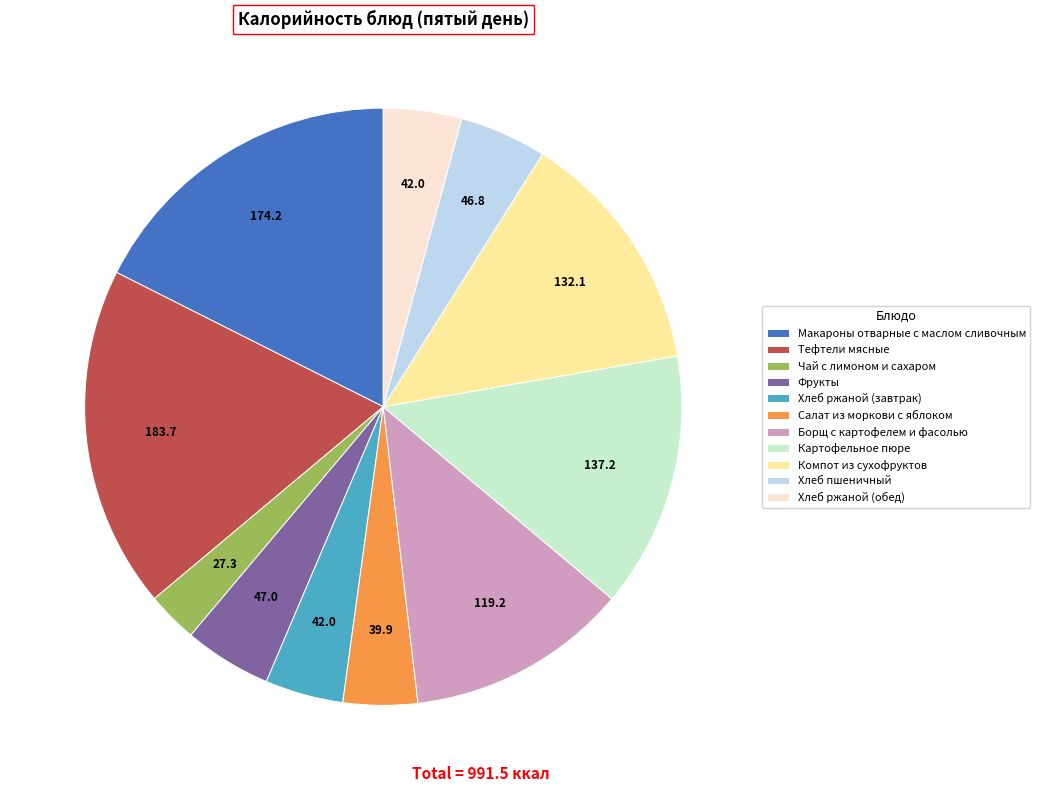

Which has a higher value, Хлеб пшеничный or Салат из моркови с яблоком?

Хлеб пшеничный